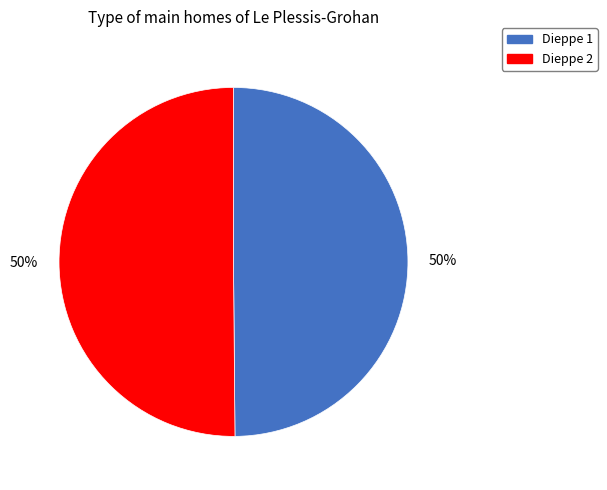

True or false: Dieppe 2 accounts for 61% of the total.

False